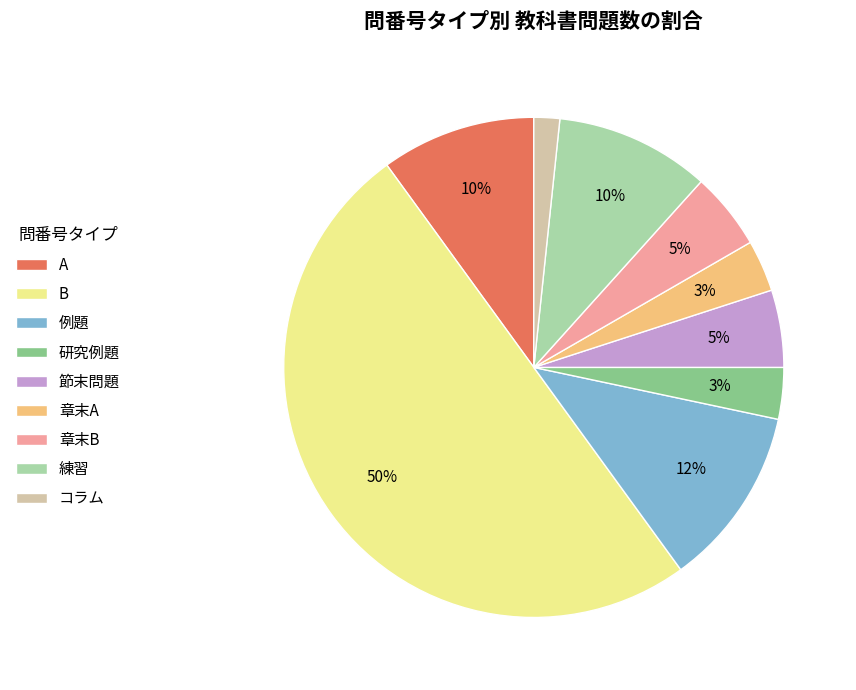

Do 章末B and 練習 together represent more than half of the pie?

No